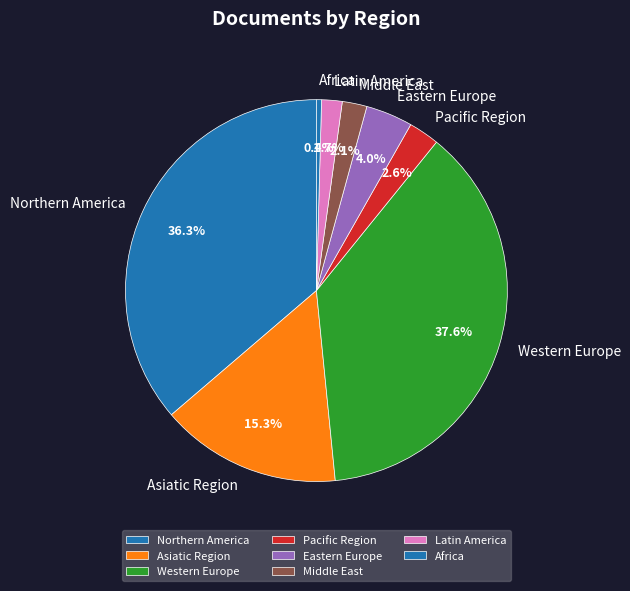

Which category has the smallest portion of the pie?

Africa